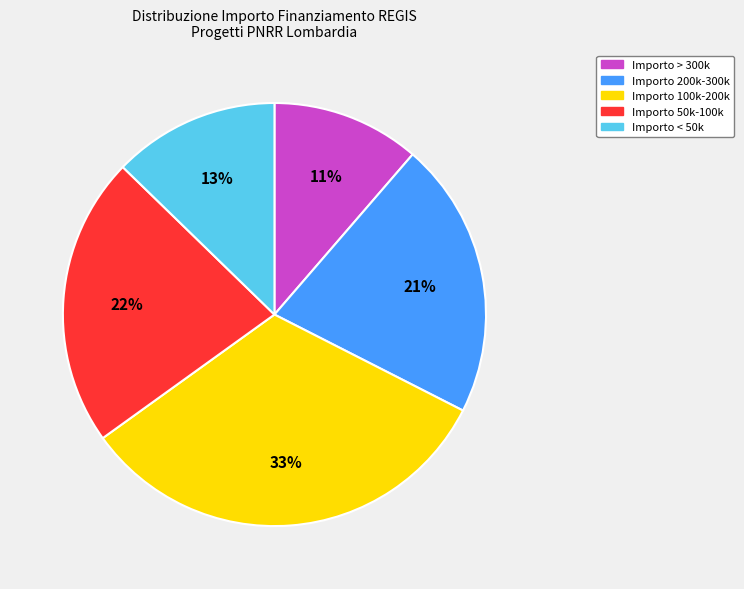

Count the number of slices in the pie.

5